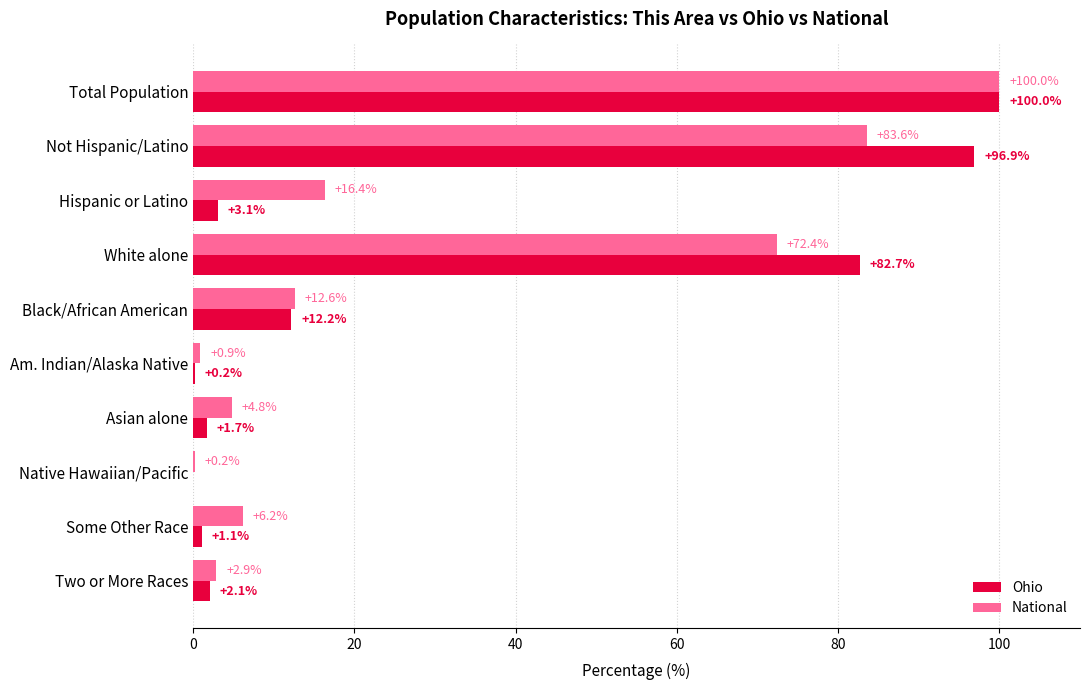

Read the Ohio value at Black/African American.

12.2